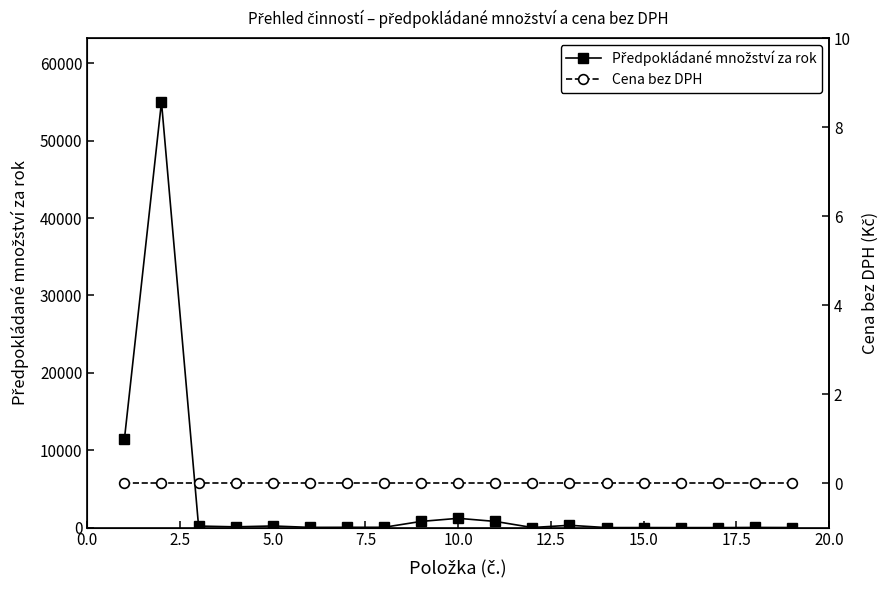

True or false: Cena bez DPH and Předpokládané množství za rok intersect in this chart.

False